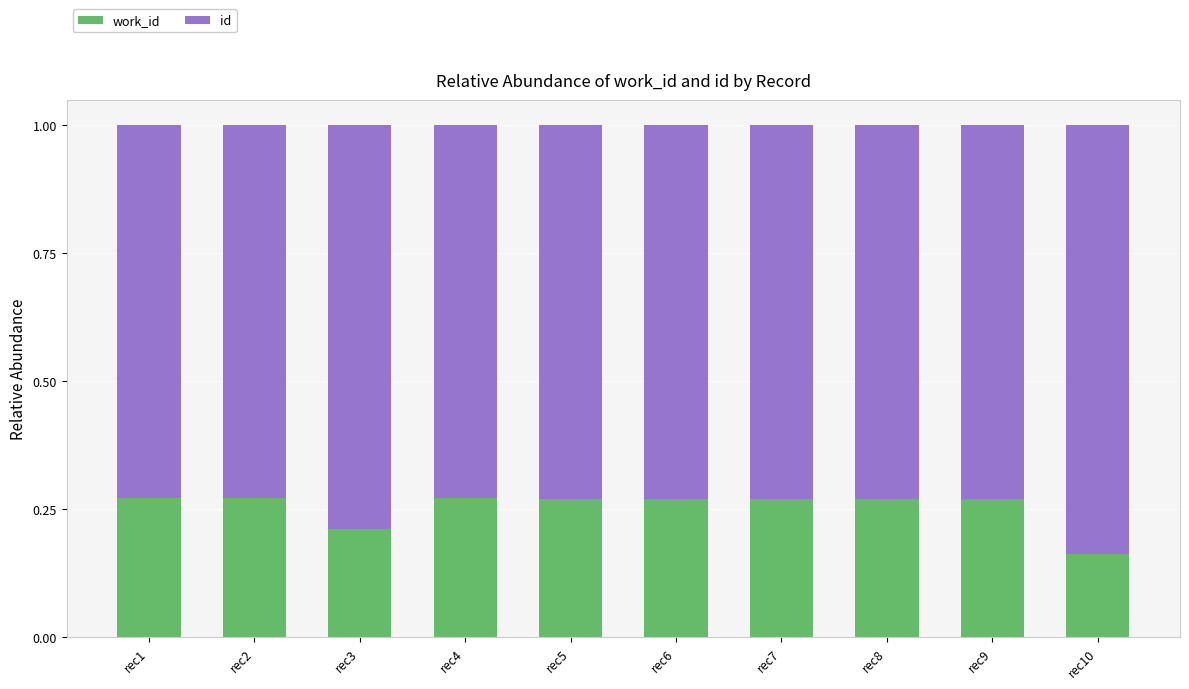

What is the total value across all series at rec5?

1.0